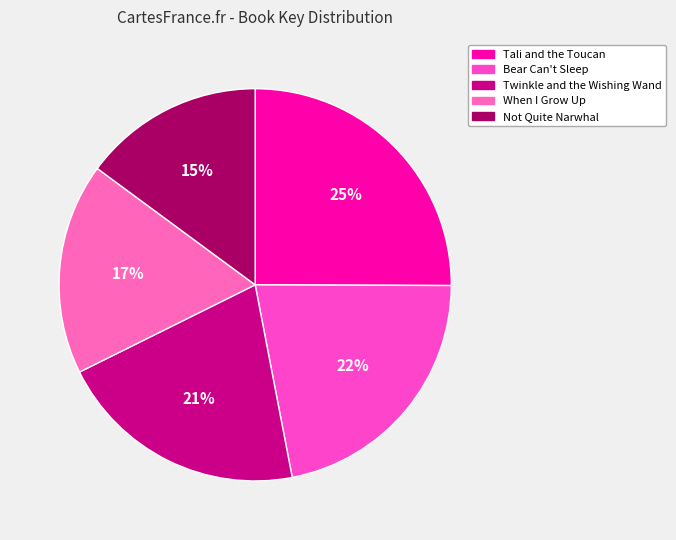

Count the number of slices in the pie.

5